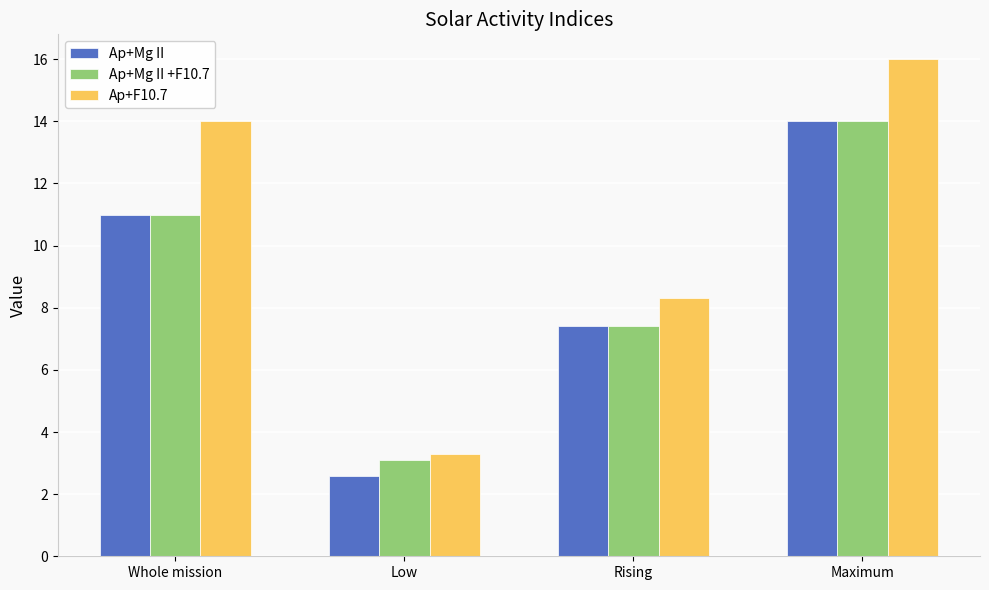

What is the value of the Ap+Mg II bar at the 3rd from the left?

7.4